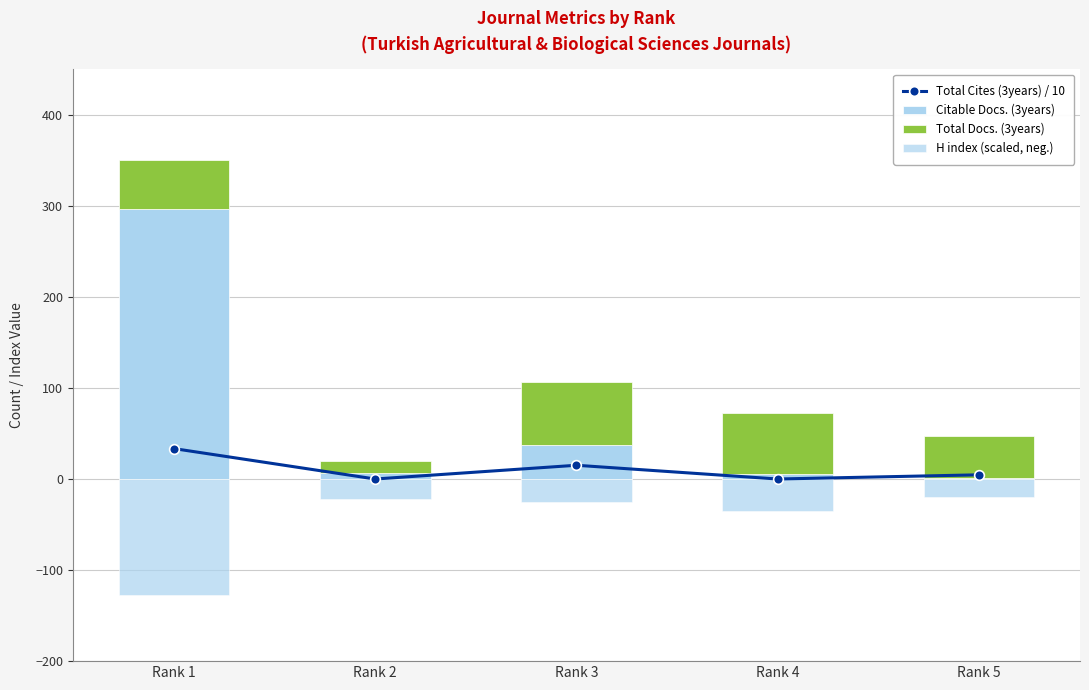

How many data points in Citable Docs. (3years) are above 7?

2